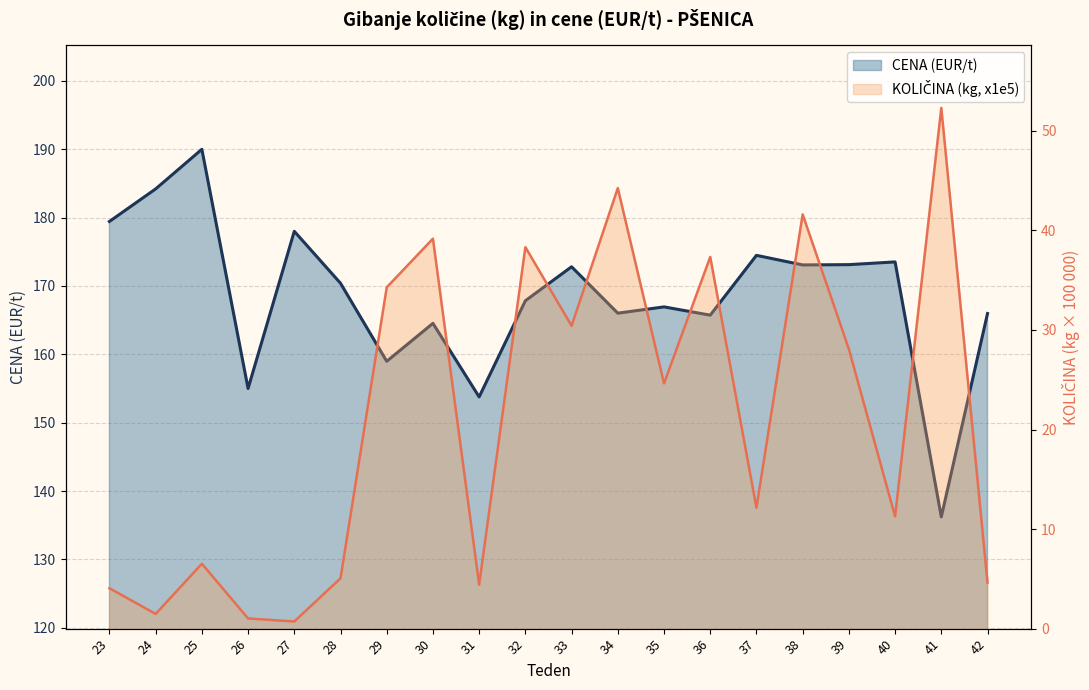

What is the value of the CENA (EUR/t) point at the 6th from the left?

170.4